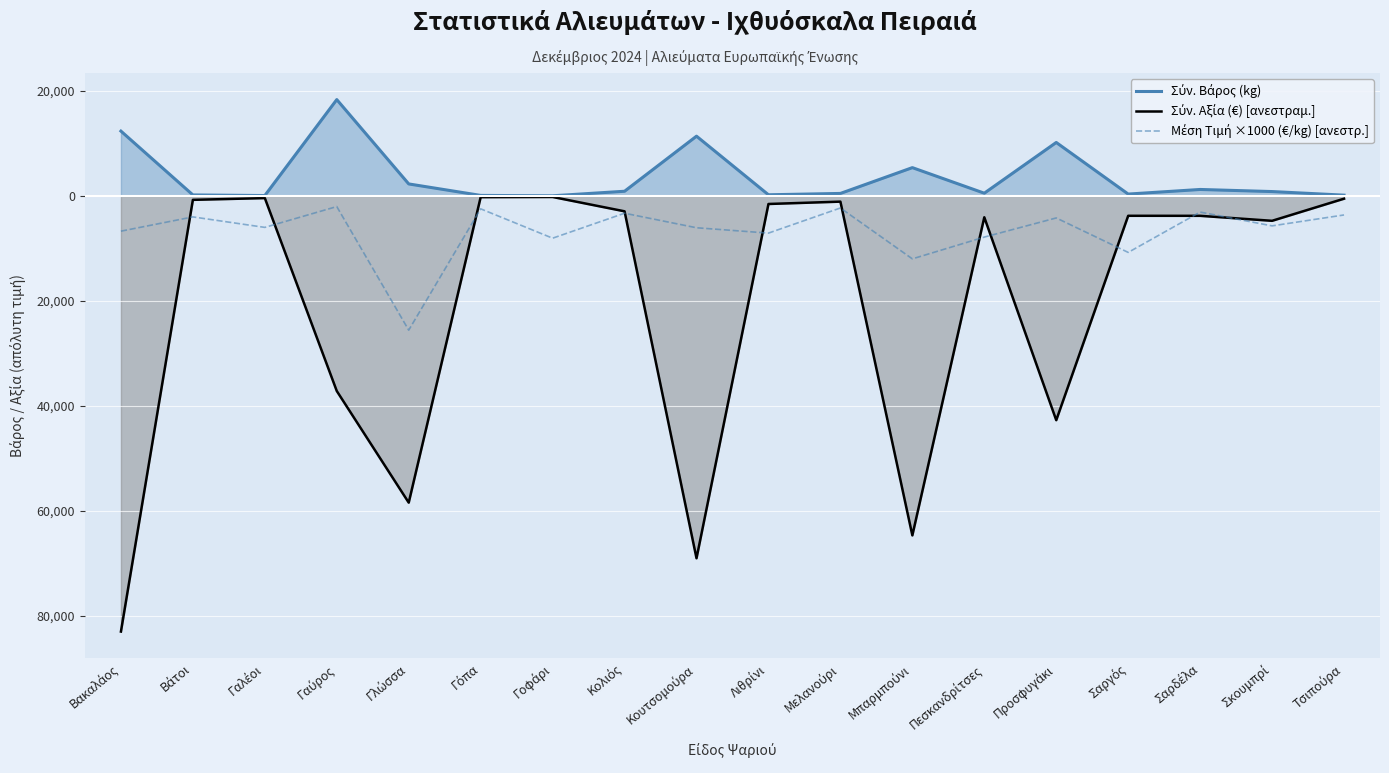

Which series changed the most between Βάτοι and Γλώσσα?

Σύν. Αξία (€) [ανεστραμ.]